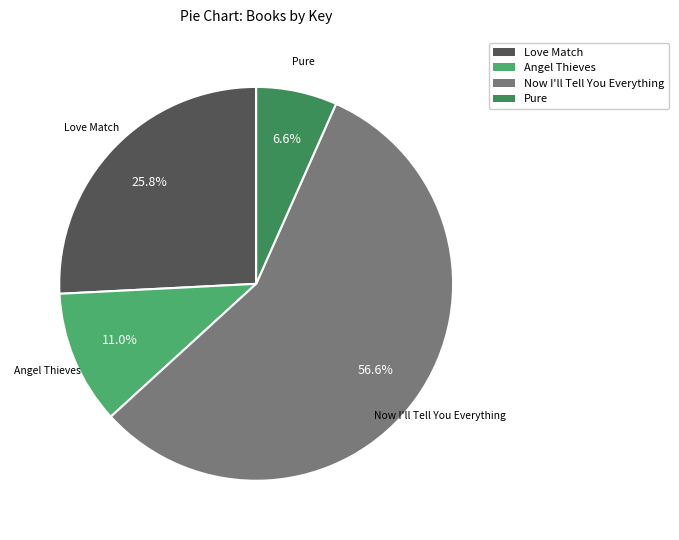

To the nearest percent, what percentage of the pie is Love Match?

26%